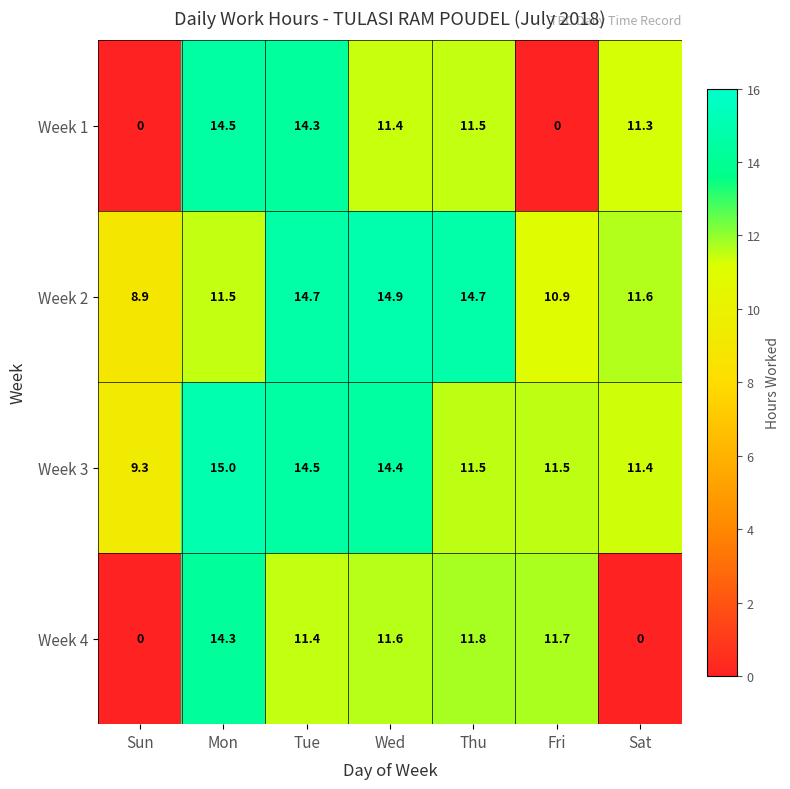

Which label corresponds to the largest value in the chart?

Mon